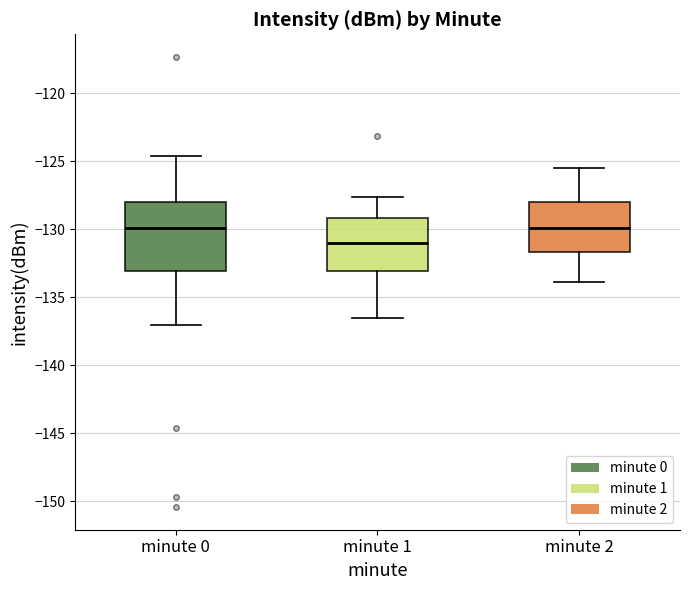

Comparing the boxes themselves (not the whiskers), which one is the tallest?

minute 0